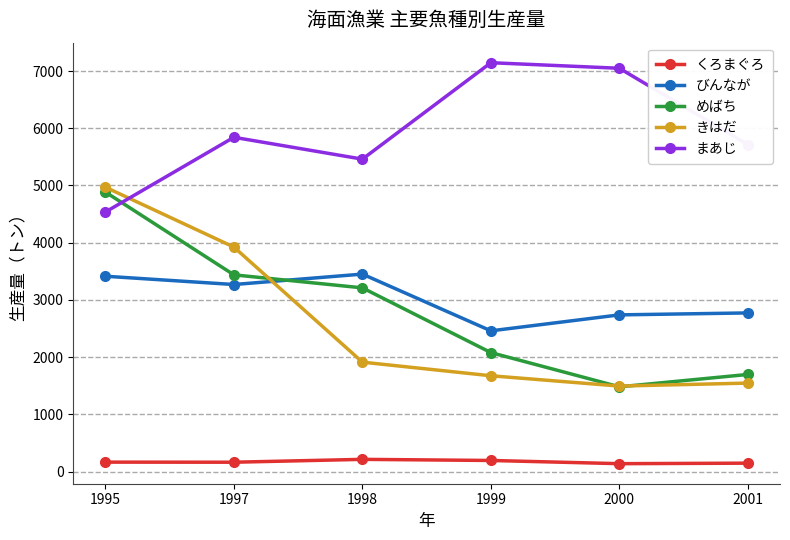

What is the value of the びんなが point at the 6th from the left?

2773.0